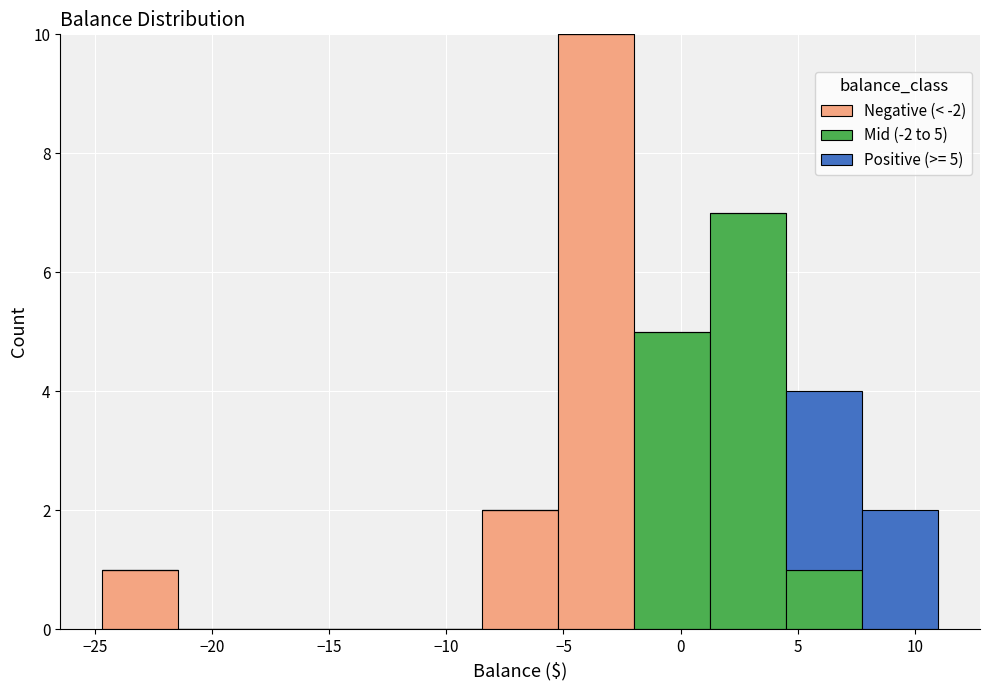

Which range on the x-axis has the tallest stacked bar (by total height)?

-5.0 to -2.0